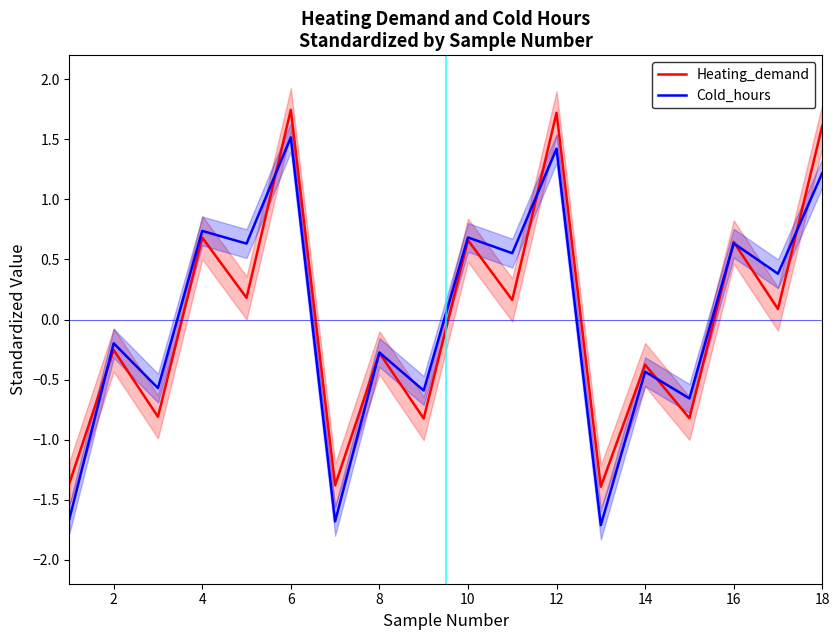

The Cold_hours series shows 0.7 at 4. True or false?

True